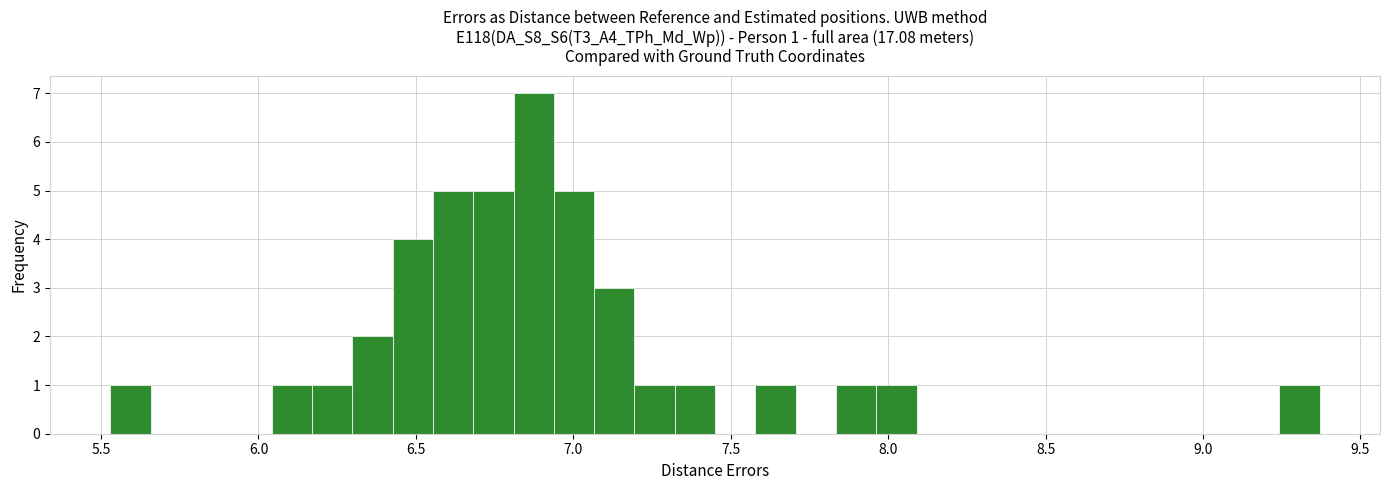

Around what value on the x-axis is the tallest bar? Give the approximate position of its centre, as read against the axis.

6.85